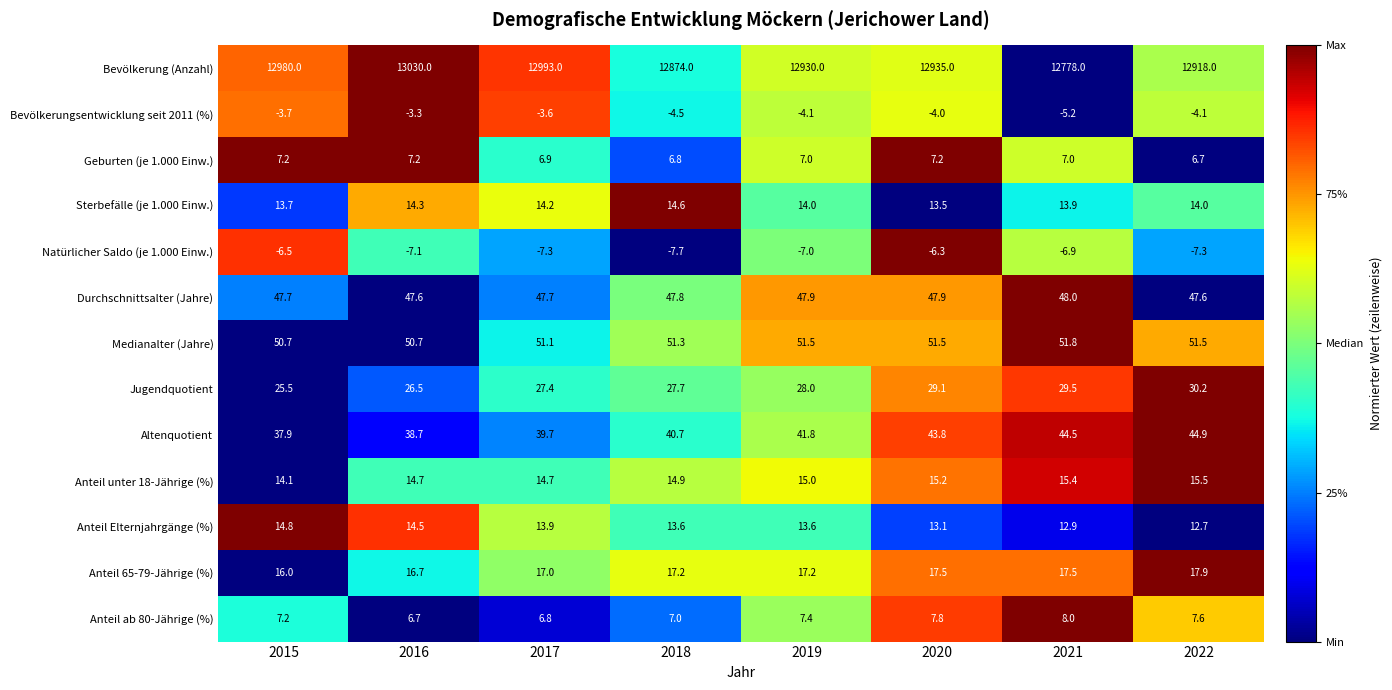

What is the difference between the second highest and second lowest values in the Altenquotient series?

5.8